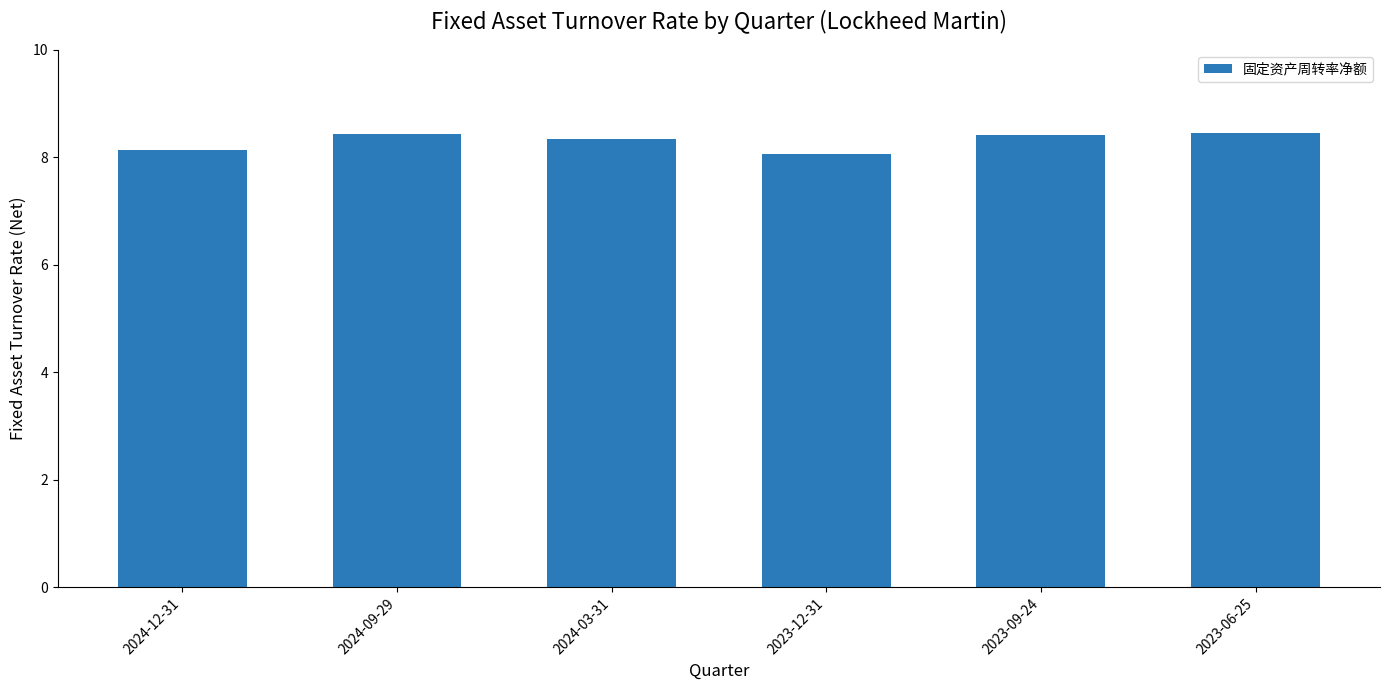

True or false: the data shows 3.4 at 2024-03-31.

False